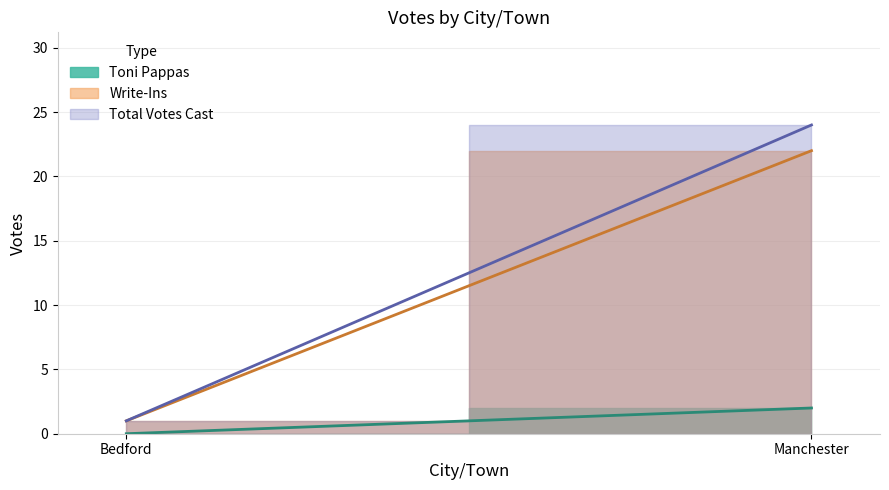

Rank the series at Manchester from lowest to highest value.

Toni Pappas, Write-Ins, Total Votes Cast